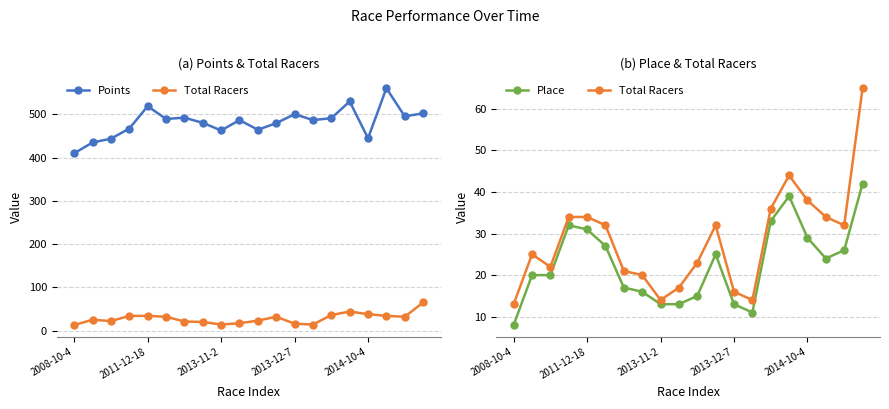

At which label is Total Racers closest to 39?

2014-10-4